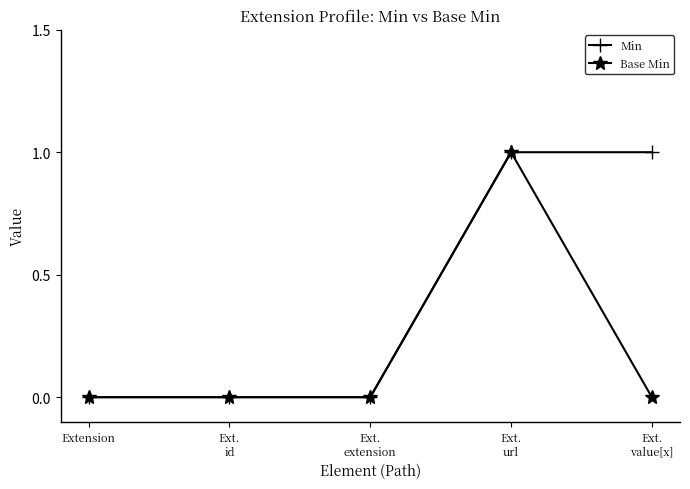

What is the label of the 2nd point from the right?

Ext.
url